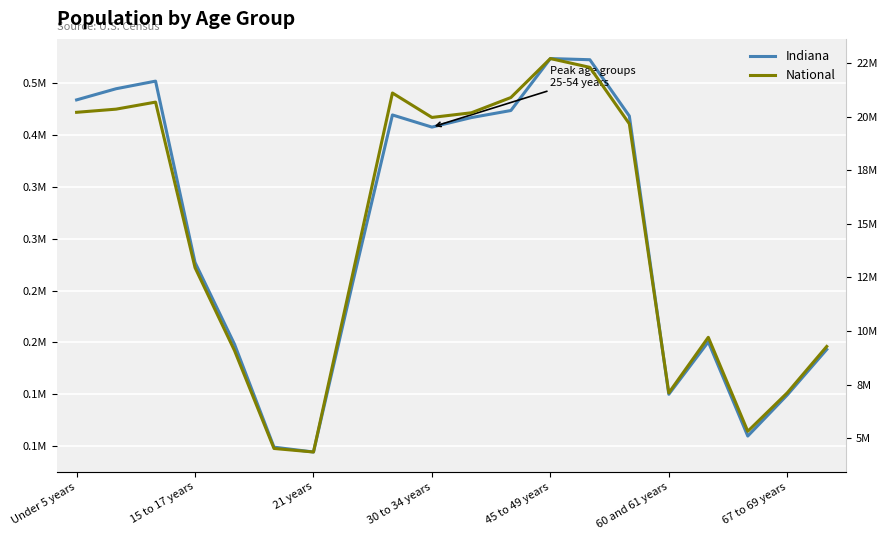

What is the lowest value of the Indiana series?

94313